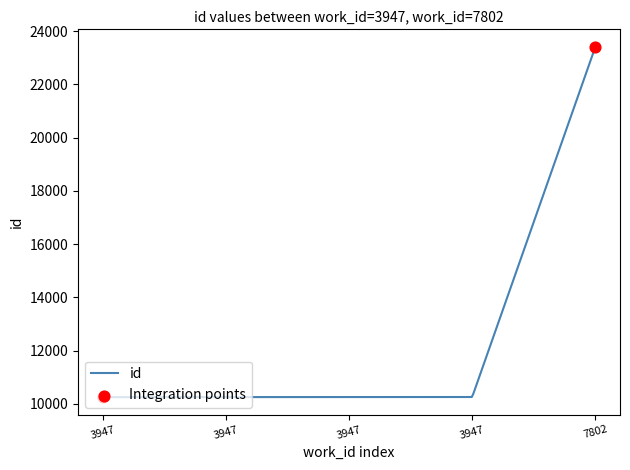

What is the smallest value displayed?

10249.0